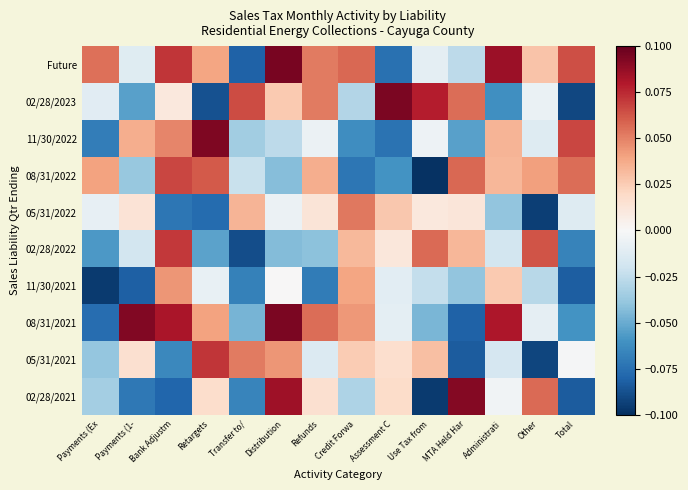

How many data points does each series have?

14